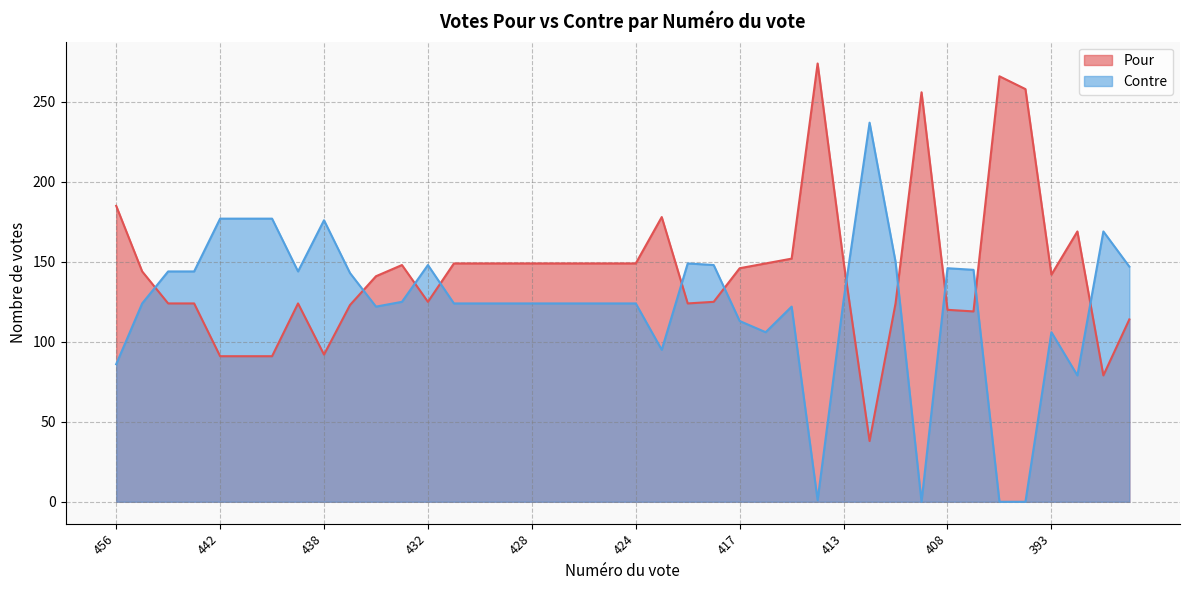

How many intersections are there between Pour and Contre?

11